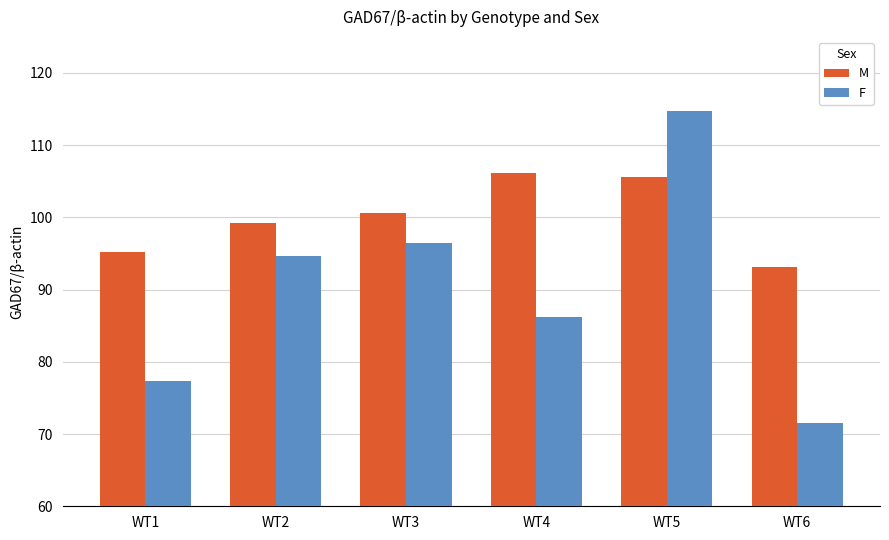

How many data points in M are above 100?

3